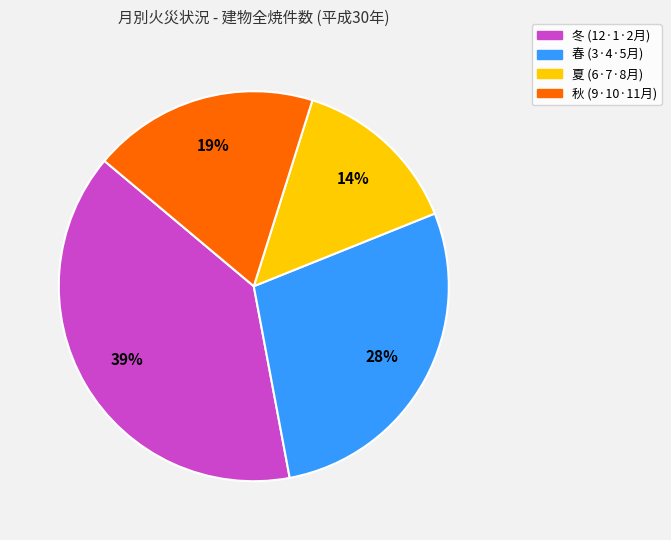

Is there a majority slice in this chart?

No